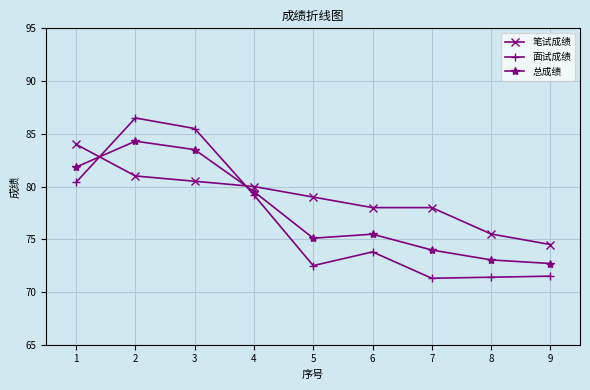

What is the maximum value for 笔试成绩?

84.0